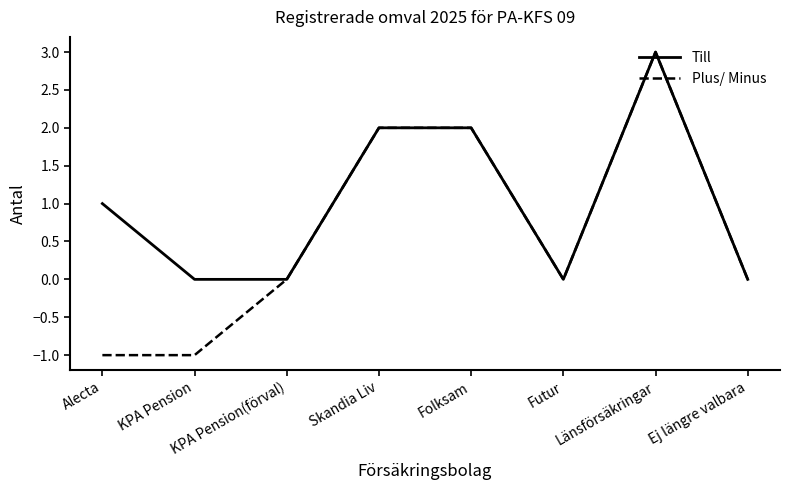

Where is Till nearest to the value 1?

Alecta